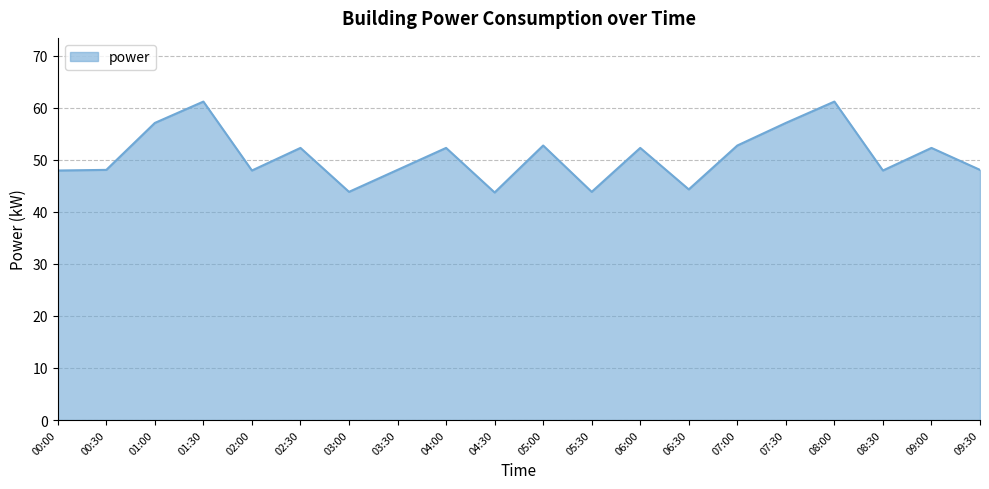

What is the difference between the maximum and minimum values?

17.5